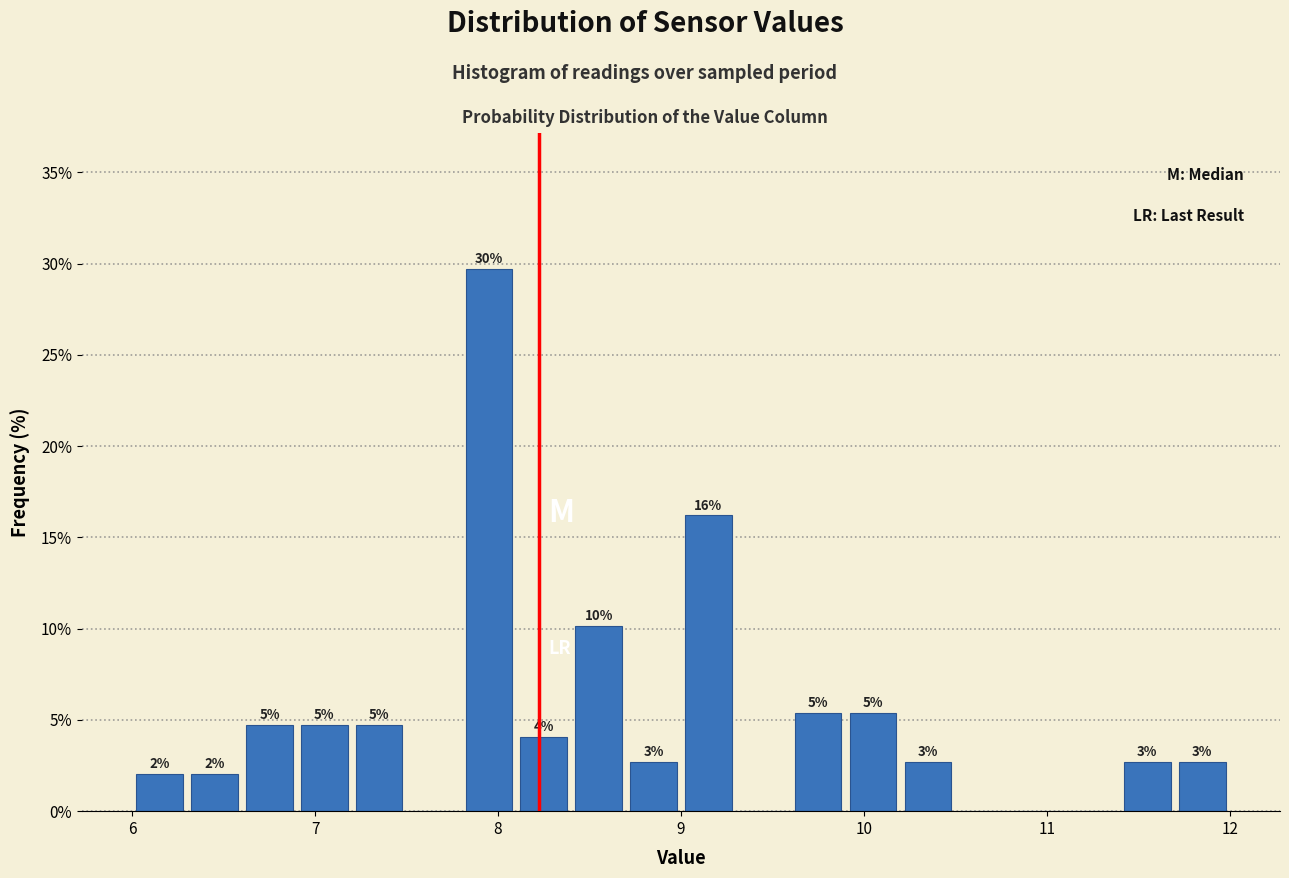

Around what value on the x-axis is the tallest bar? Give the approximate position of its centre, as read against the axis.

8.0